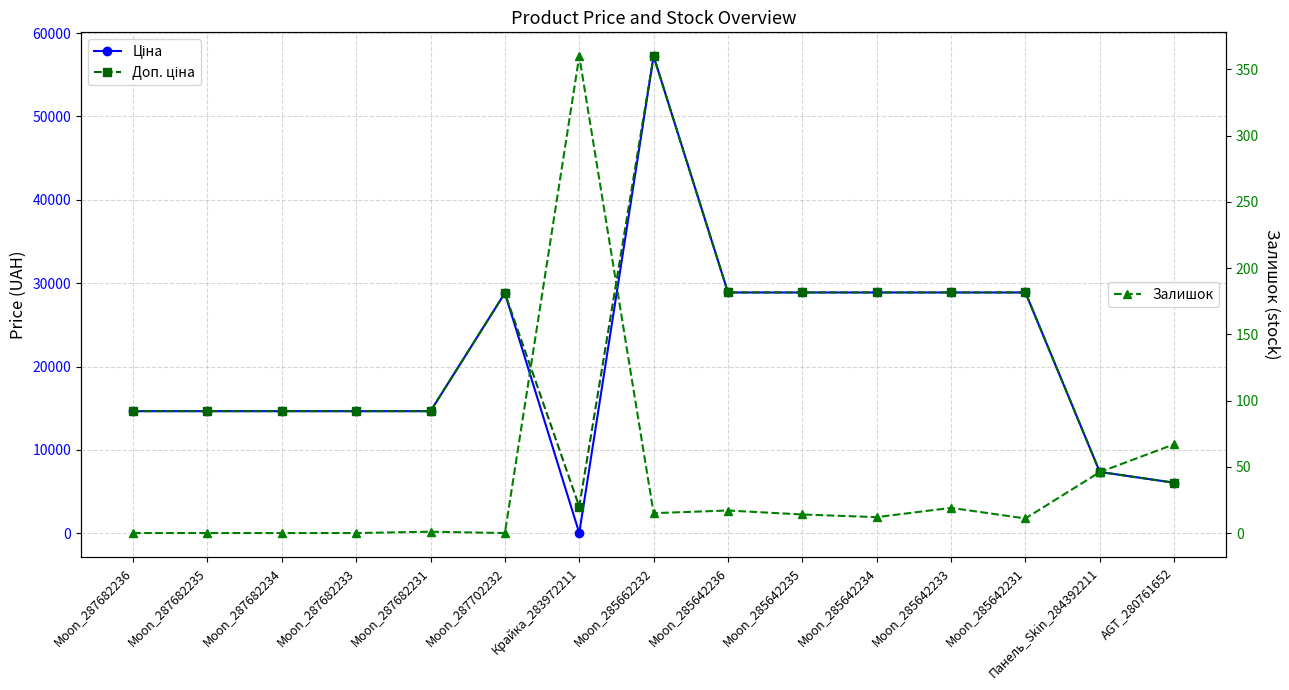

The Доп. ціна series shows 11670.5 at Moon_285642236. True or false?

False